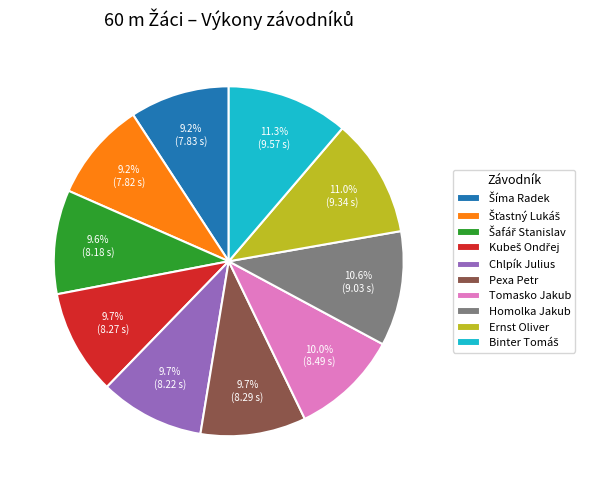

What portion of the pie excludes Pexa Petr?

90.3%